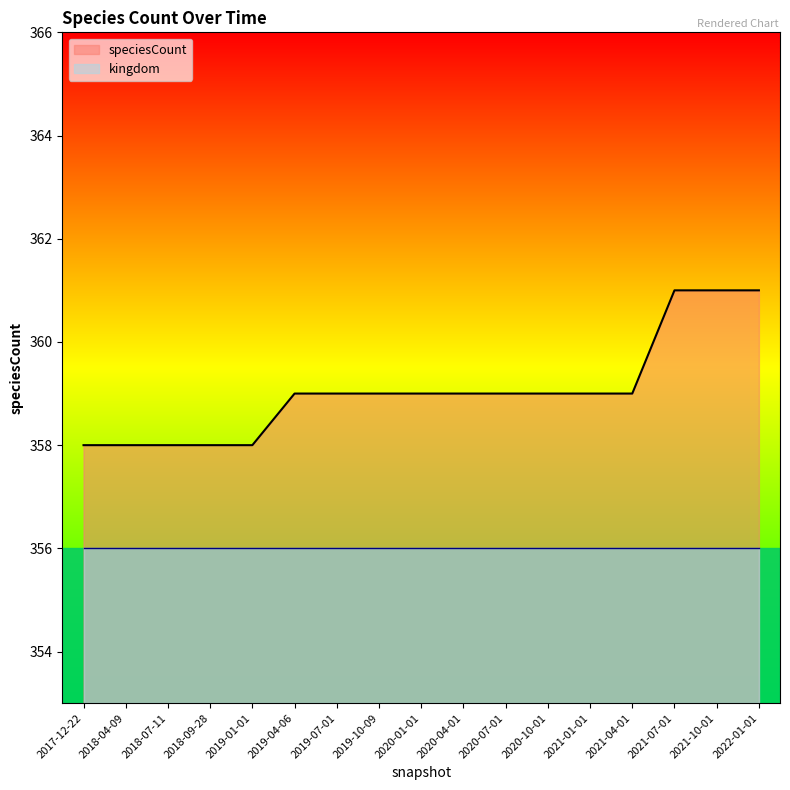

Reading left to right, transcribe all the data shown in this chart.

358	358	358	358	358	359	359	359	359	359	359	359	359	359	361	361	361